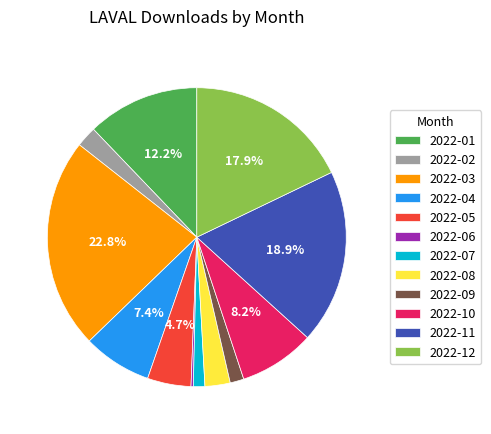

What is the largest slice in the pie chart?

2022-03